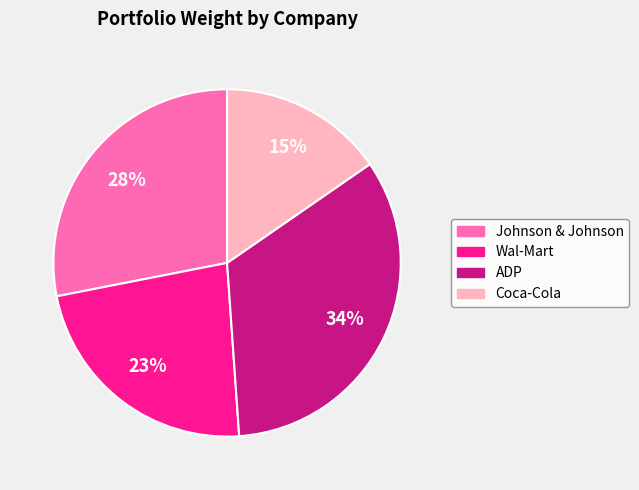

Does Wal-Mart represent more than half of the total?

No